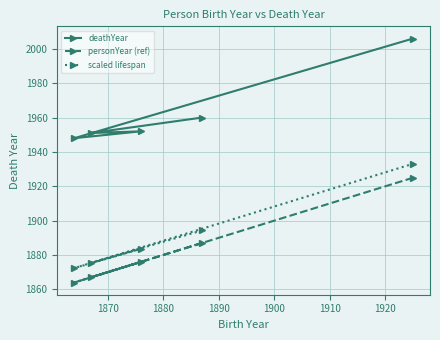

What is the highest value of the personYear (ref) series?

1925.0